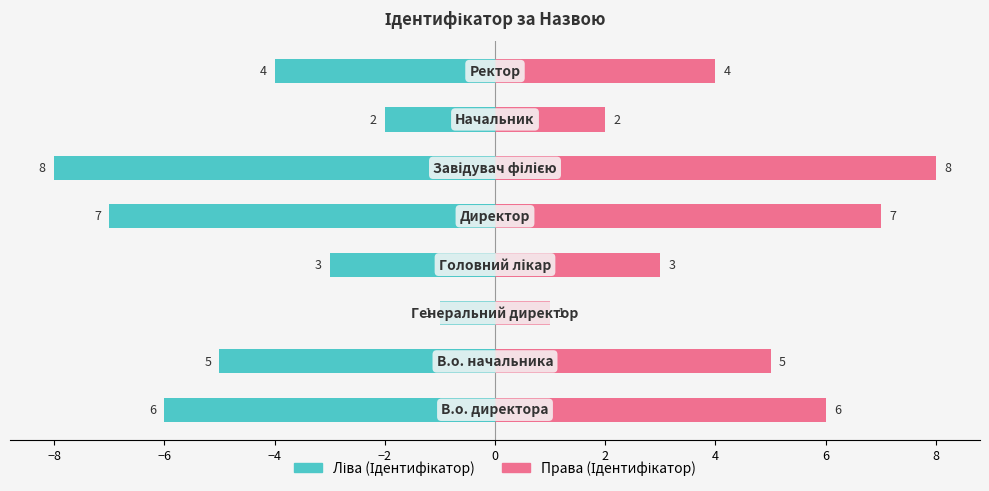

At how many categories does at least one series exceed 5?

3